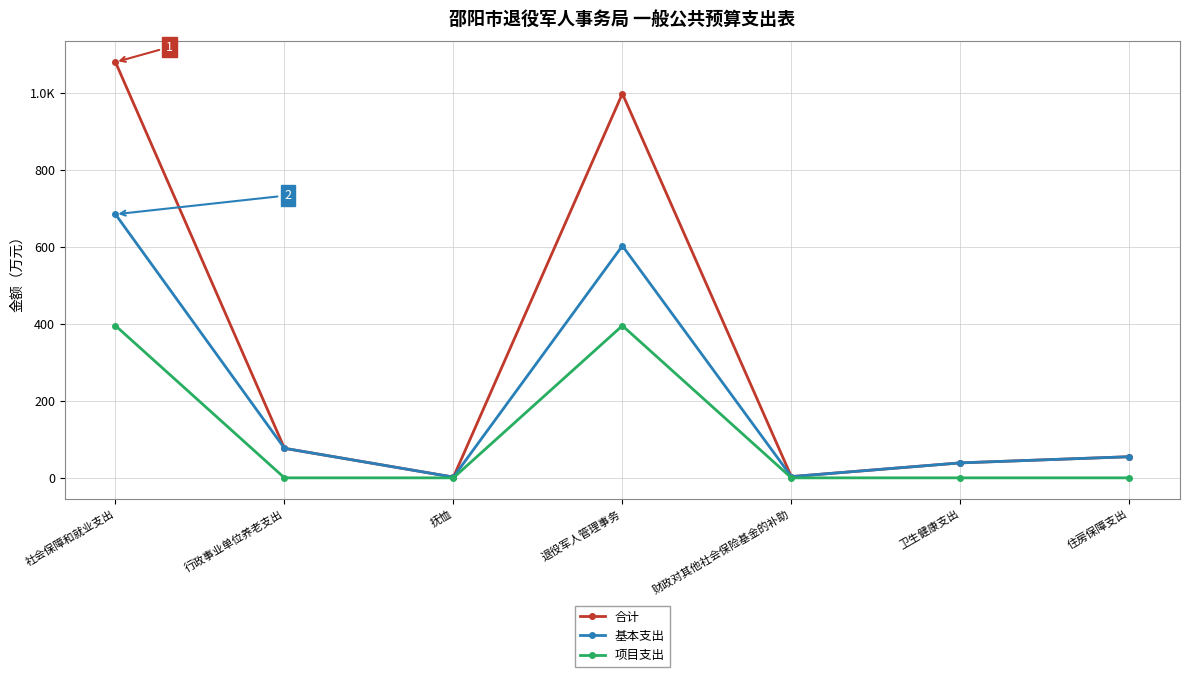

List the series in order of their peak value, lowest first.

项目支出, 基本支出, 合计